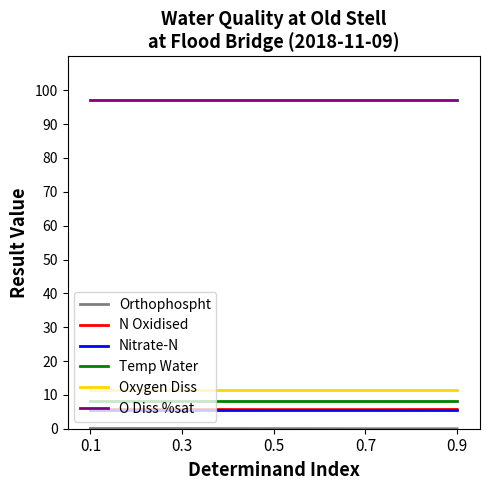

What is the minimum value for Oxygen Diss?

11.4